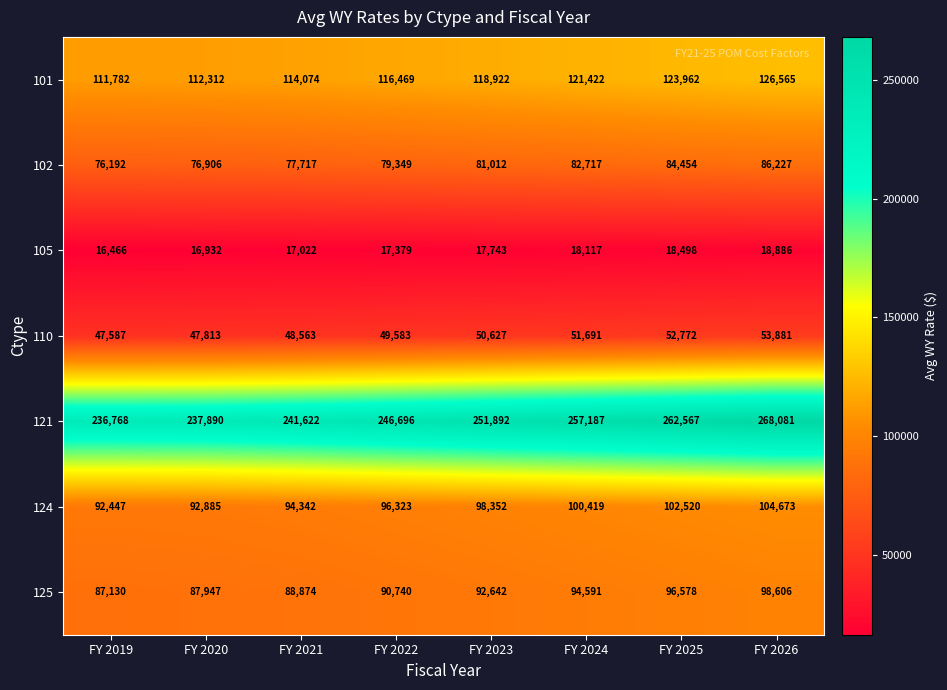

What is the sum of all 124 values?

781961